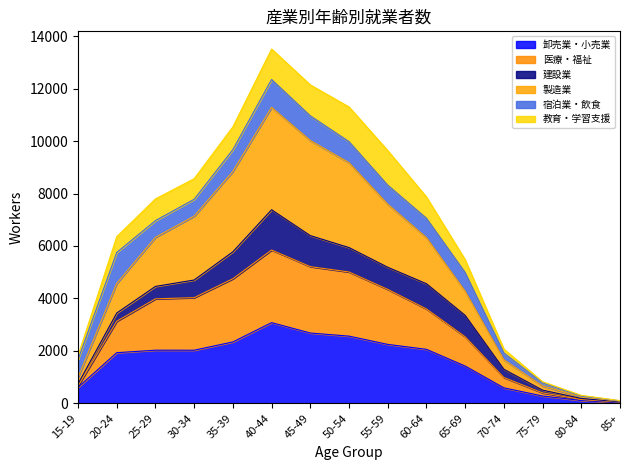

Which label corresponds to the smallest value in the chart?

85+